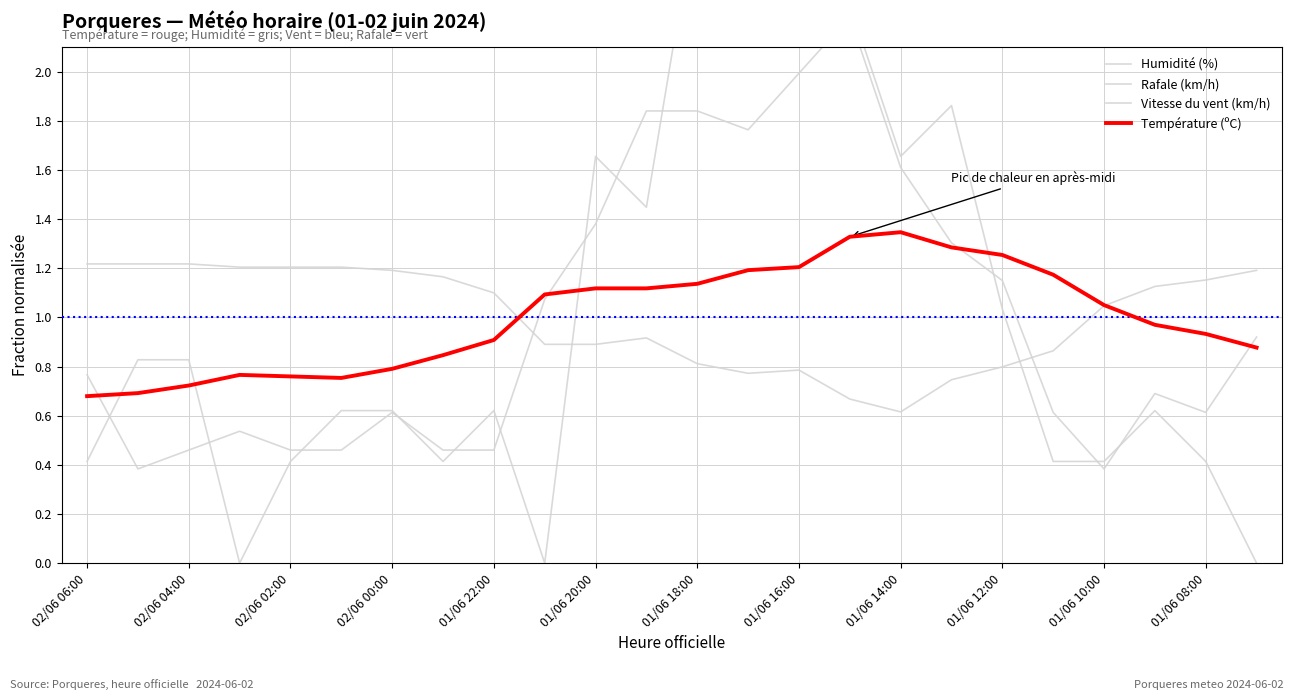

The value of Humidité (%) at 01/06 22:00 is 1.9. True or false?

False